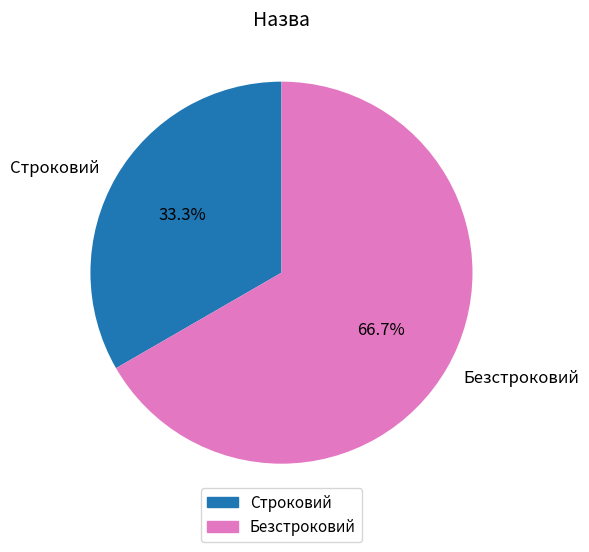

Rank the categories by value from highest to lowest.

Безстроковий, Строковий